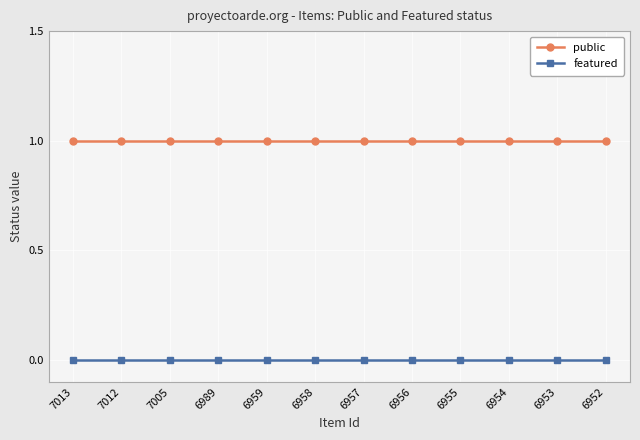

Which series has the largest total across all categories?

public